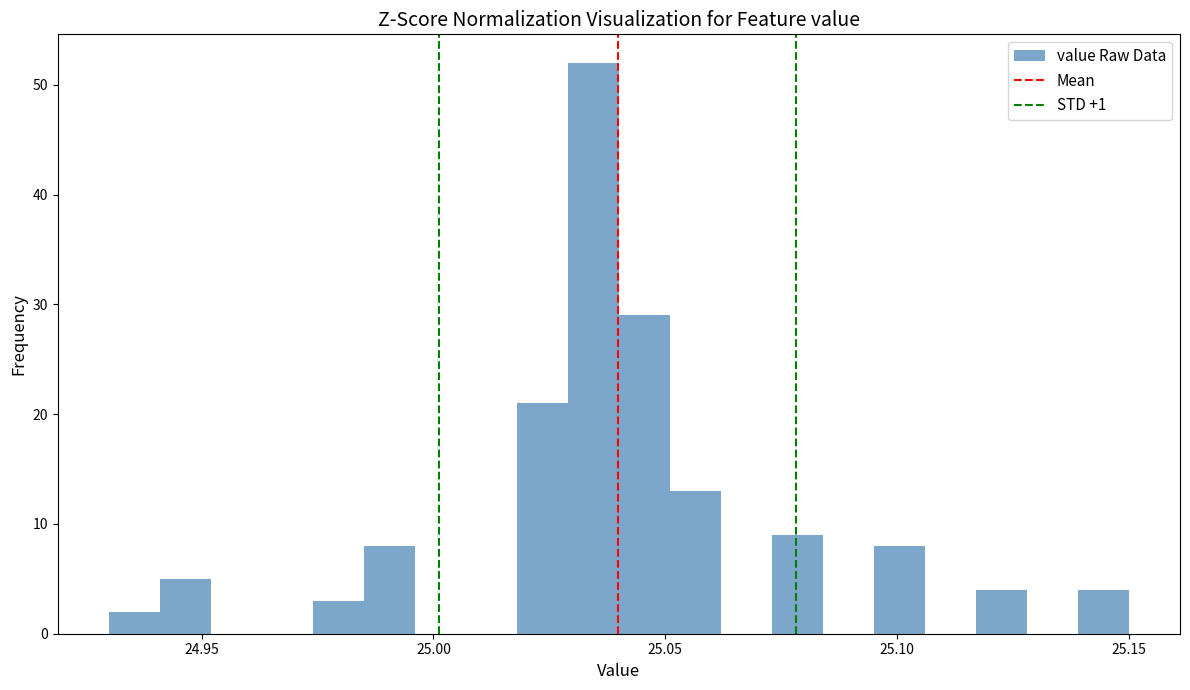

Around what value on the x-axis is the tallest bar? Give the approximate position of its centre, as read against the axis.

25.035